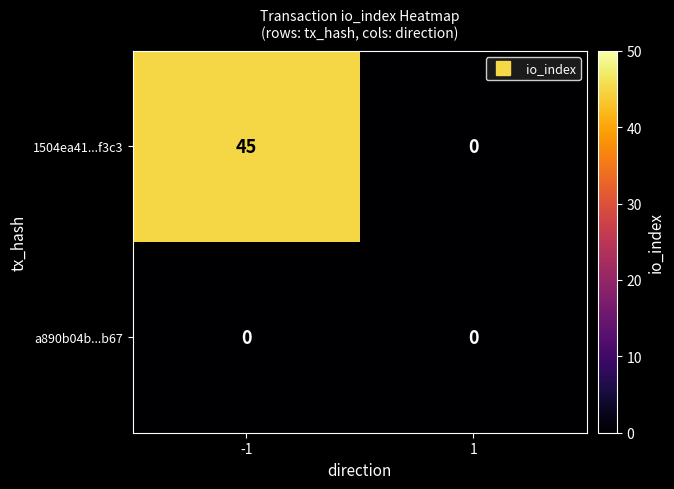

Reading left to right, extract all data points from this chart.

1504ea41...f3c3: -1=45	1=0
a890b04b...b67: -1=0	1=0